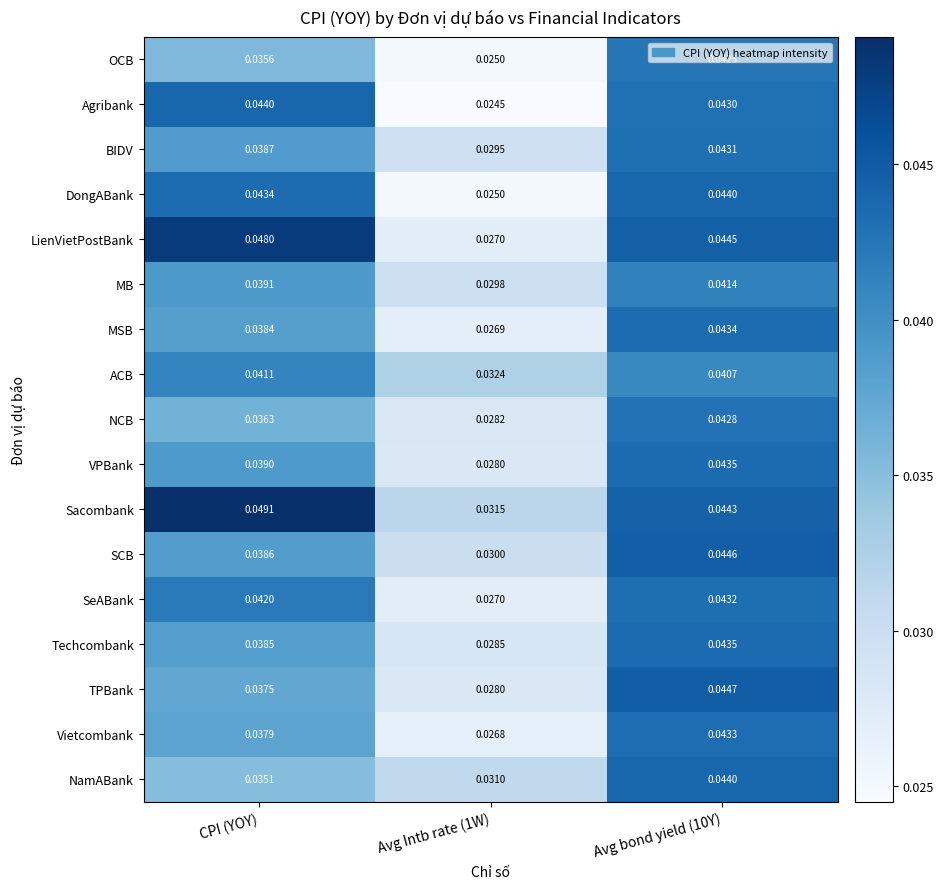

At how many categories does at least one series exceed 0?

3